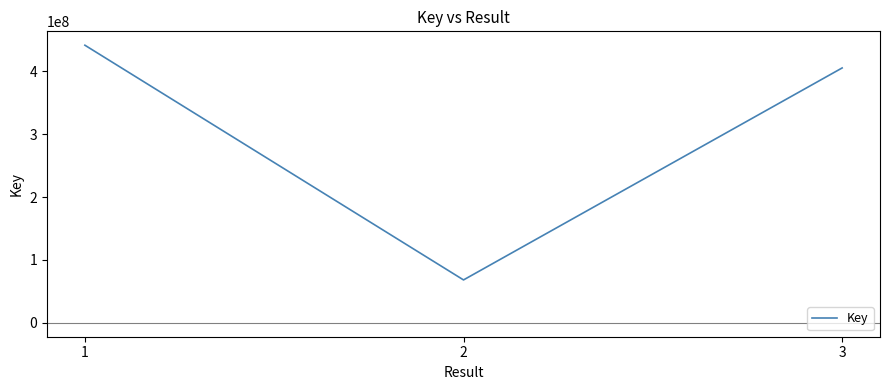

Does the chart display data point markers on the line(s)?

No